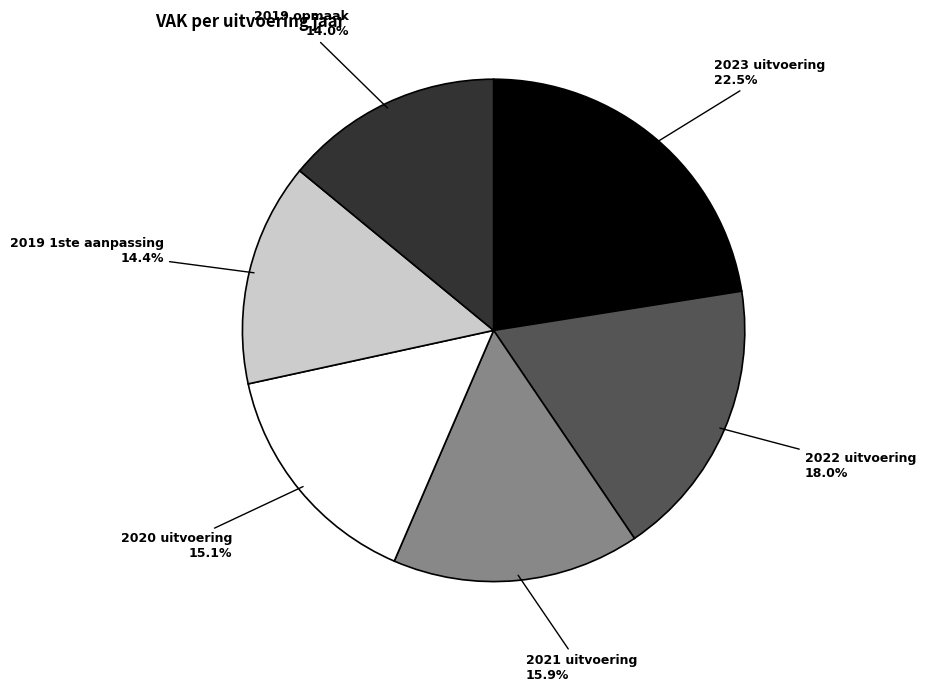

Which has a higher value, 2019 opmaak or 2021 uitvoering?

2021 uitvoering